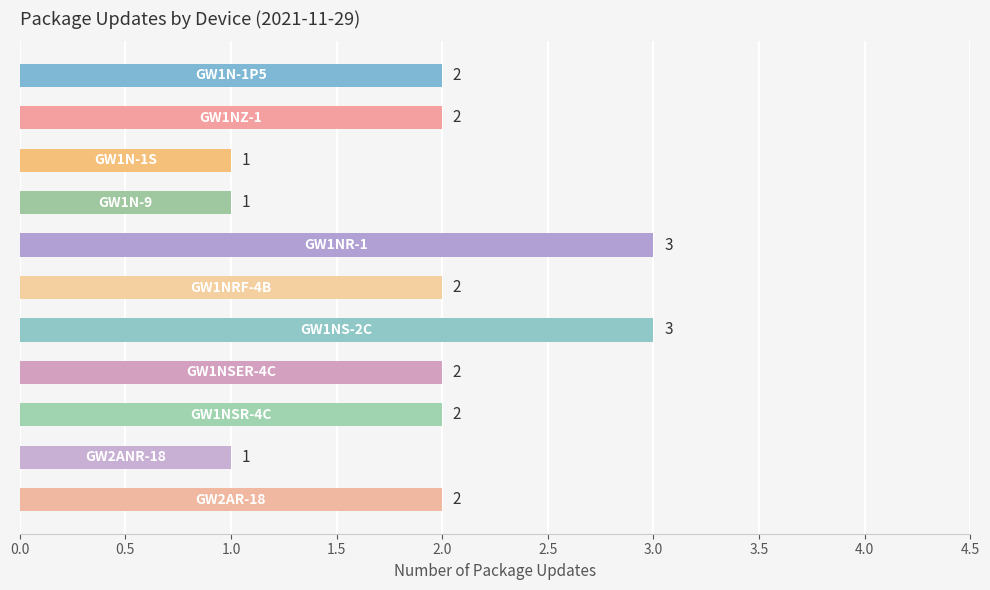

What is the maximum value shown in the chart?

3